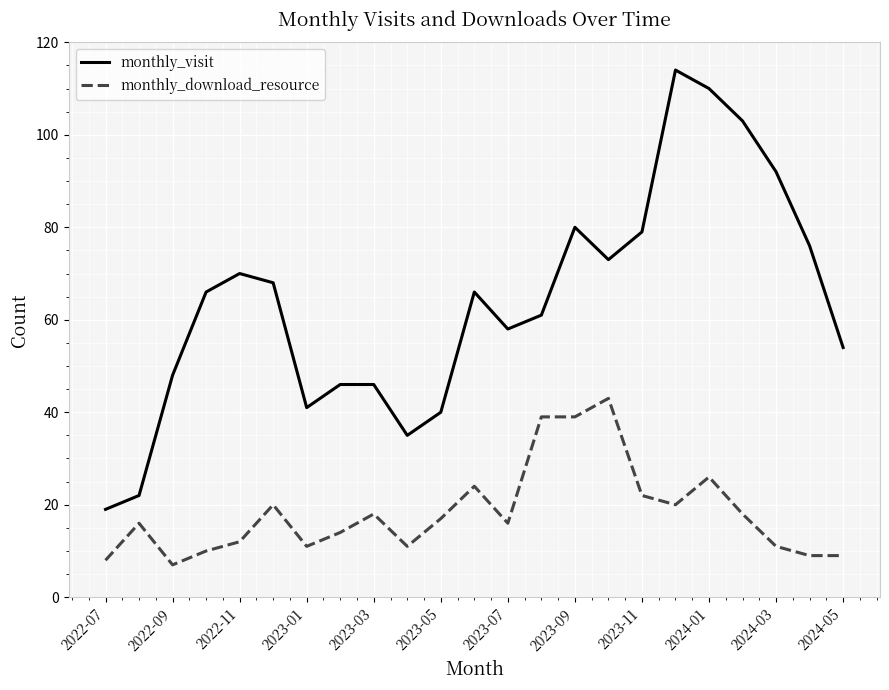

Which series has the largest total across all categories?

monthly_visit